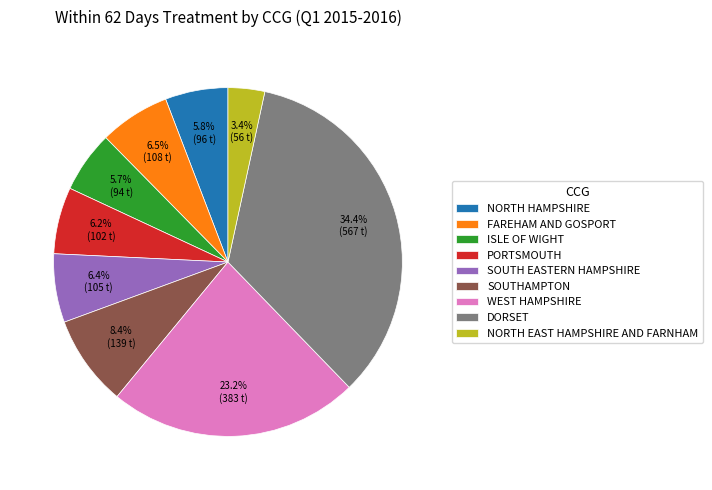

How many slices are in this pie chart?

9